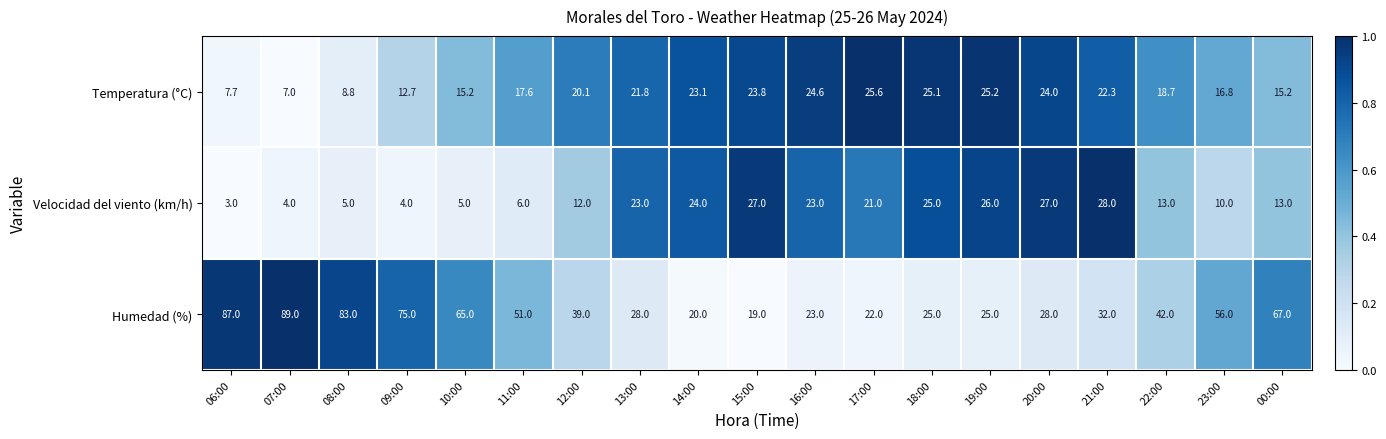

What is the spread (max minus min) of values at 08:00?

78.0